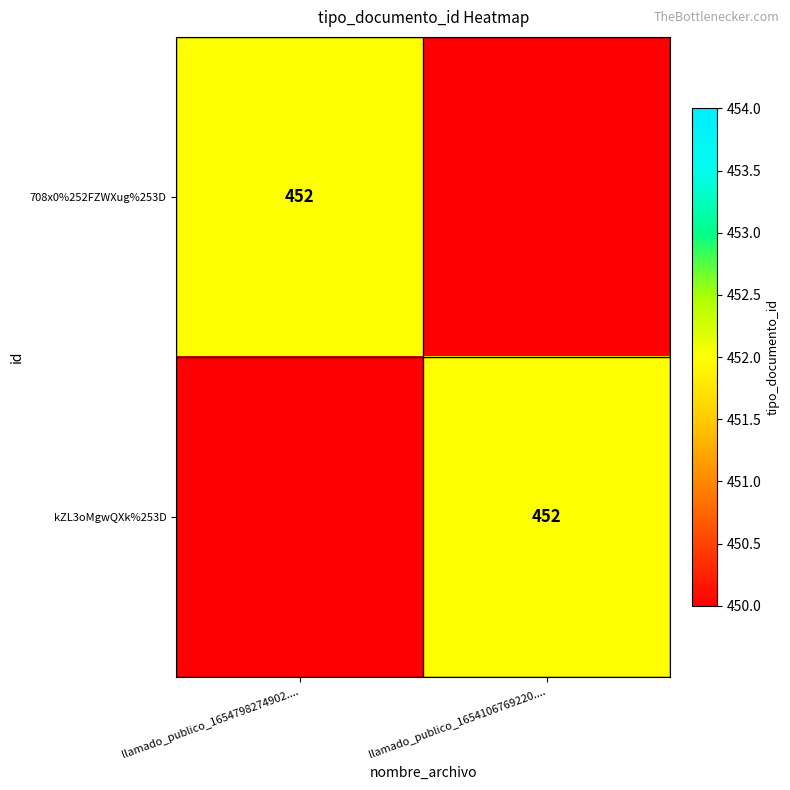

True or false: 708x0%252FZWXug%253D has a value of 611 at llamado_publico_1654798274902.....

False